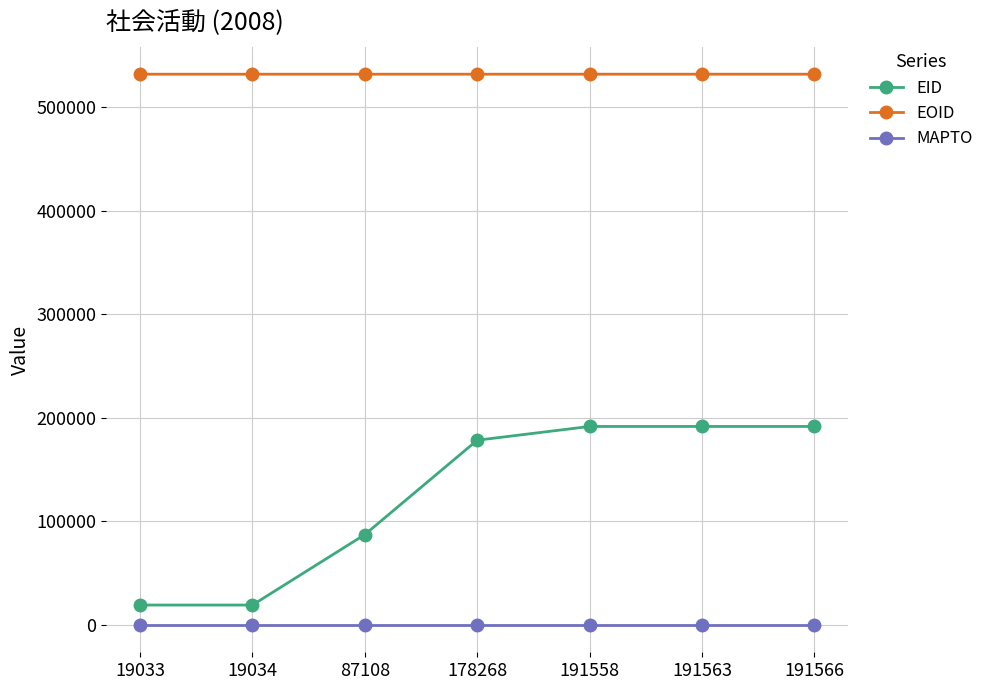

Is it true that EOID equals 149462 at 191566?

False